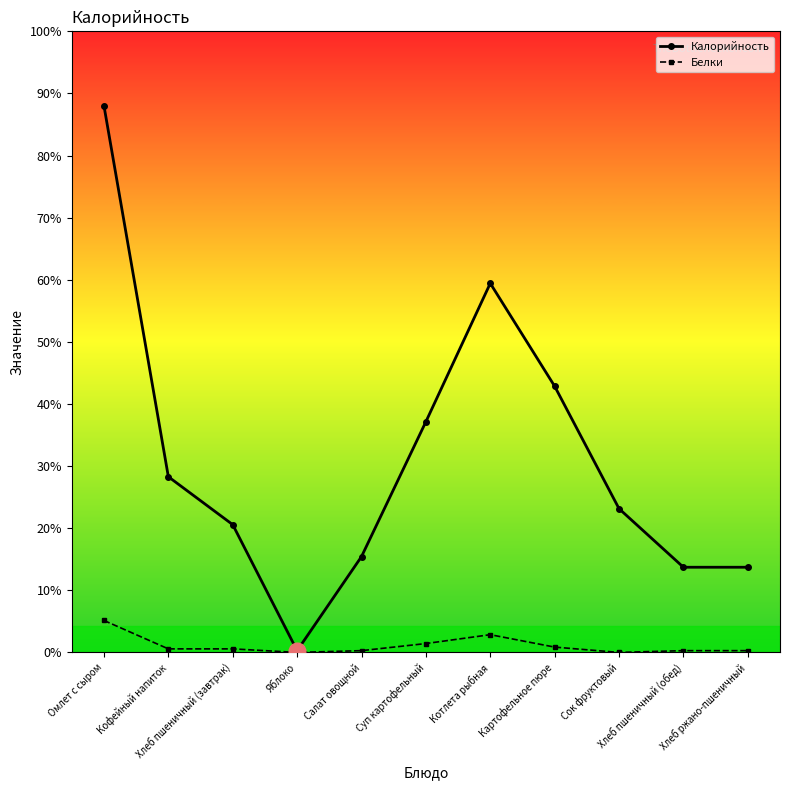

What are all the series names shown in the legend?

Калорийность, Белки